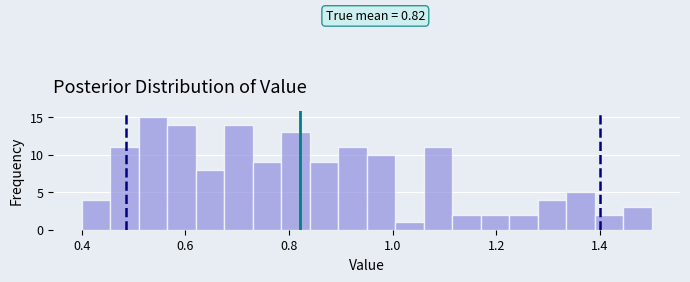

Read against the x-axis, roughly where is the centre of the tallest bar?

0.54